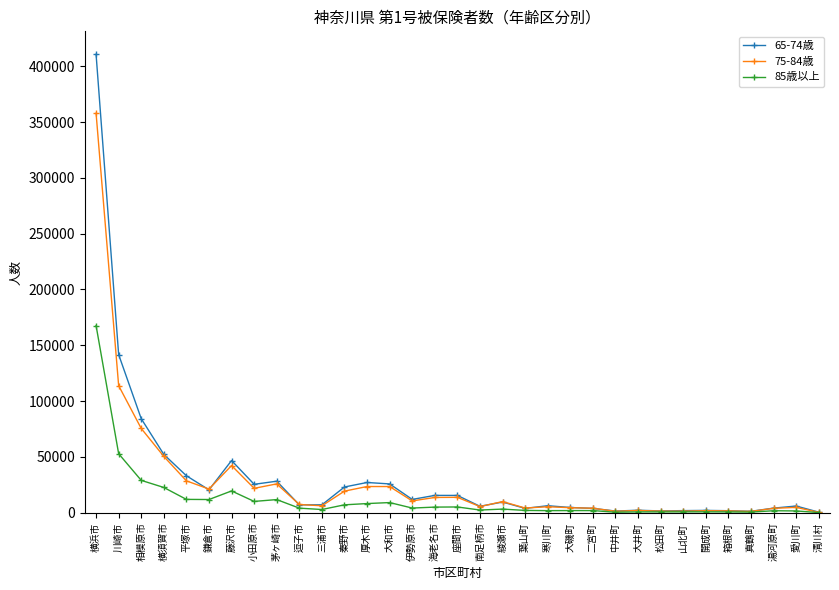

What is the total value across all series at 川崎市?

308293